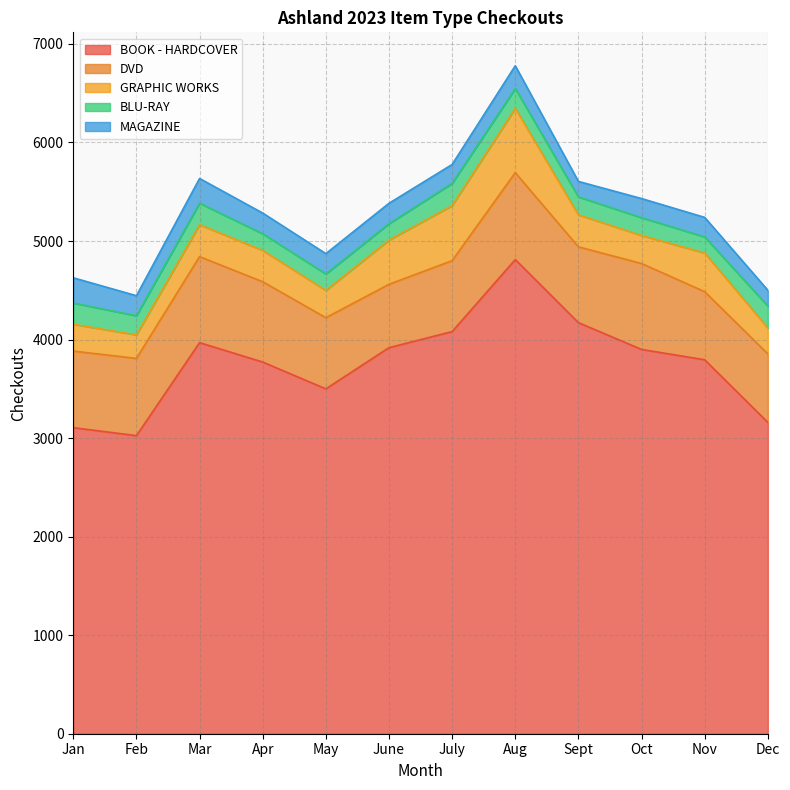

Which category has the lowest value in the DVD series?

June